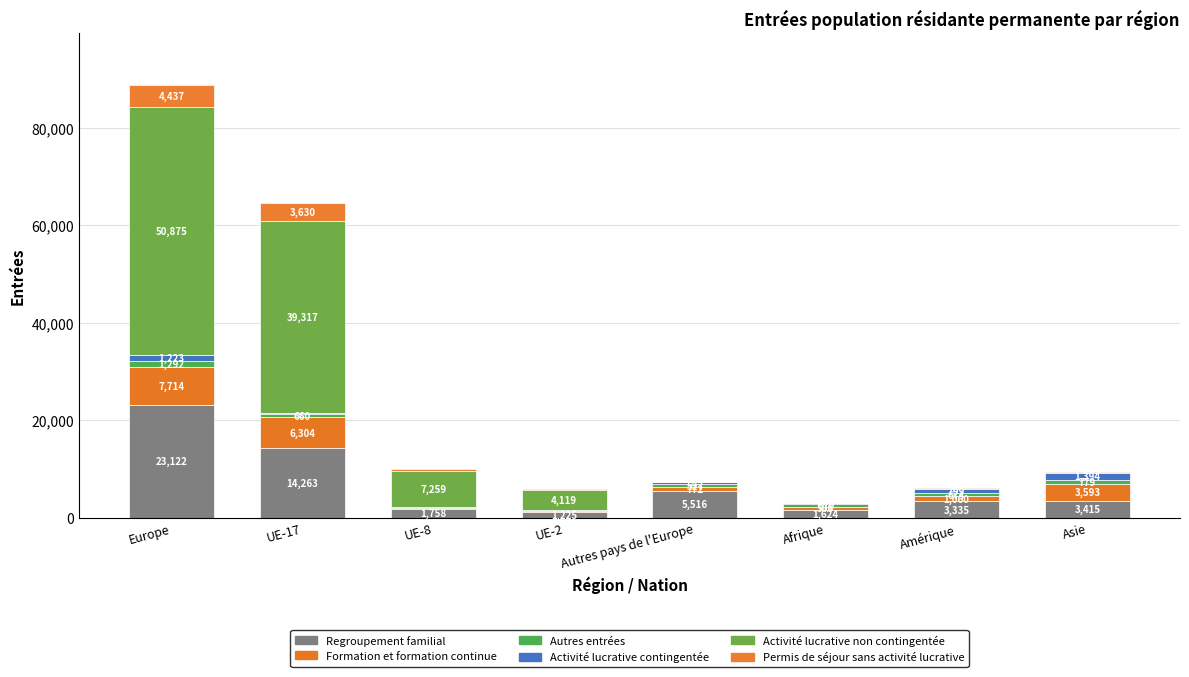

At which category is the sum across all series the highest?

Europe